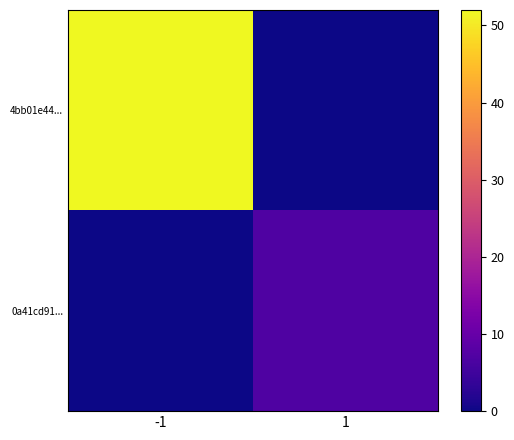

List the series in order of their peak value, lowest first.

0a41cd91..., 4bb01e44...